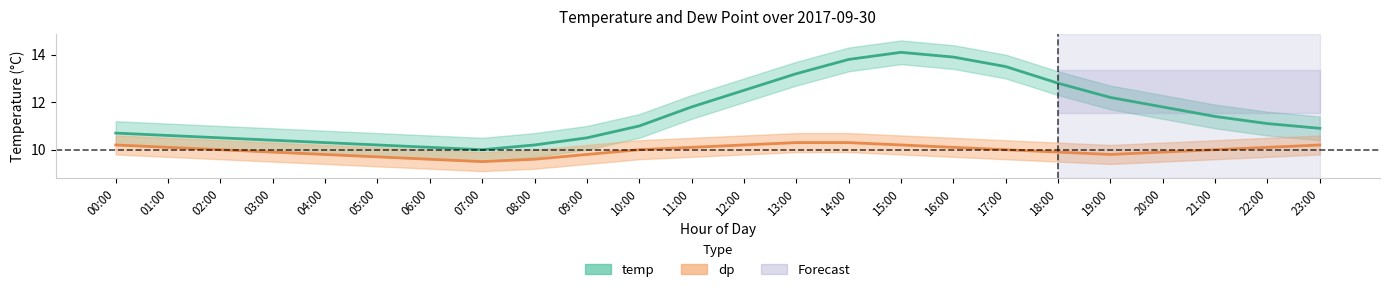

True or false: dp has more than 2 interior local peaks.

False